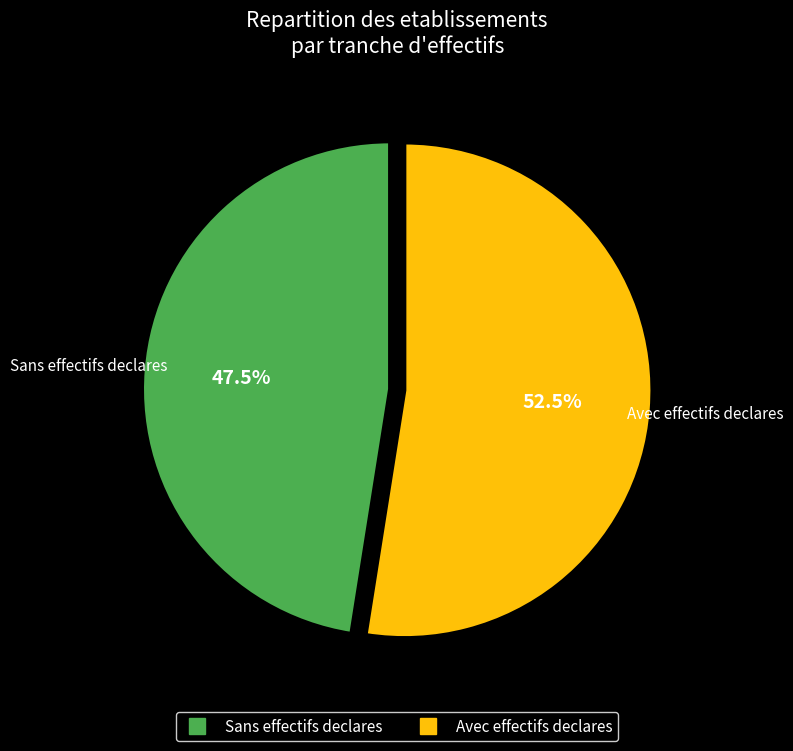

Is there any slice that represents more than half of the pie?

Yes